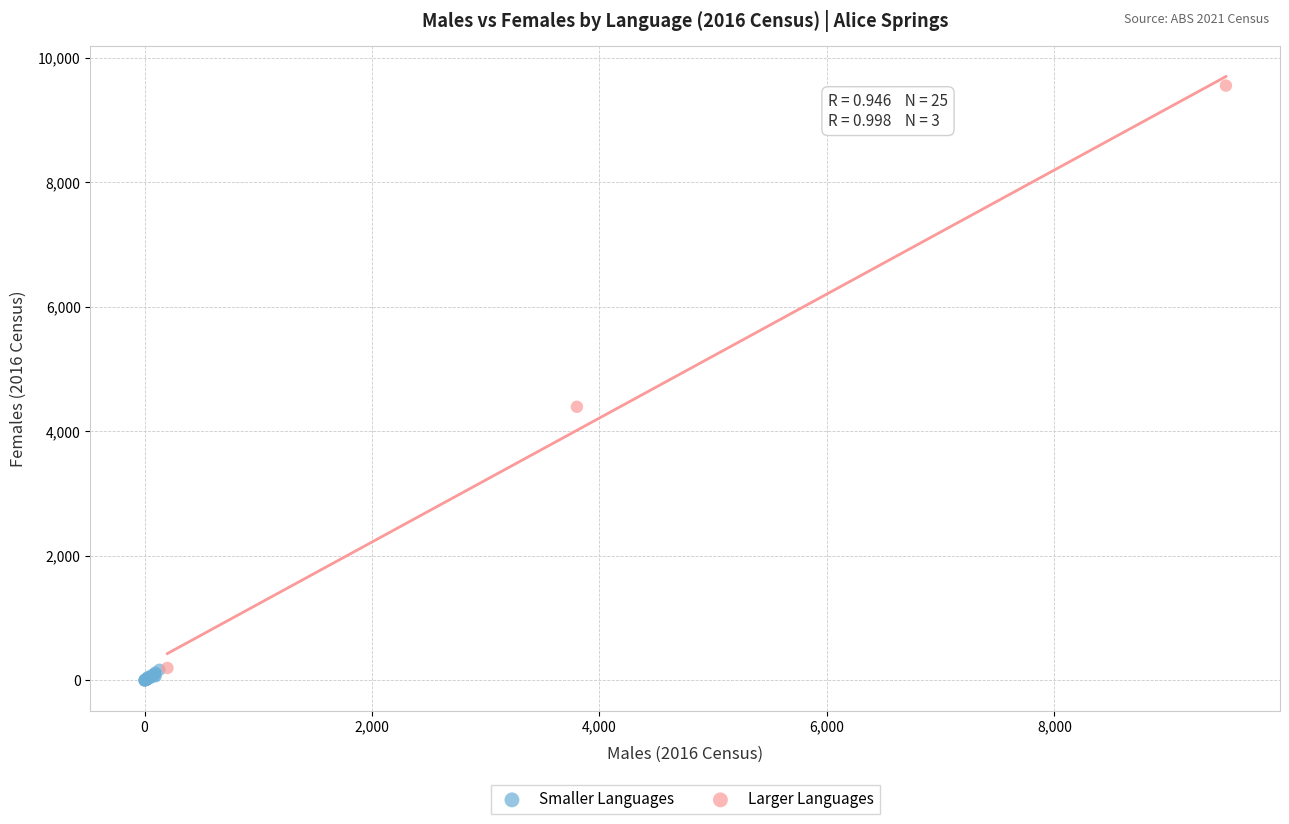

What are all the series names shown in the legend?

Smaller Languages, Larger Languages